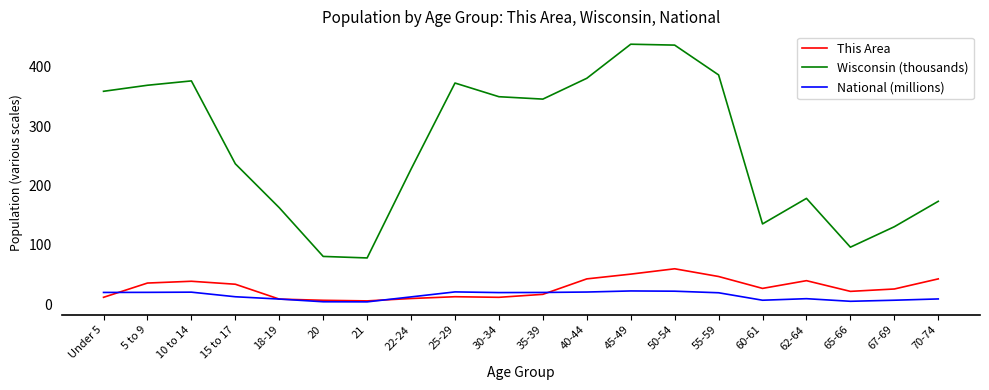

What is the sum of all This Area values?

554.0